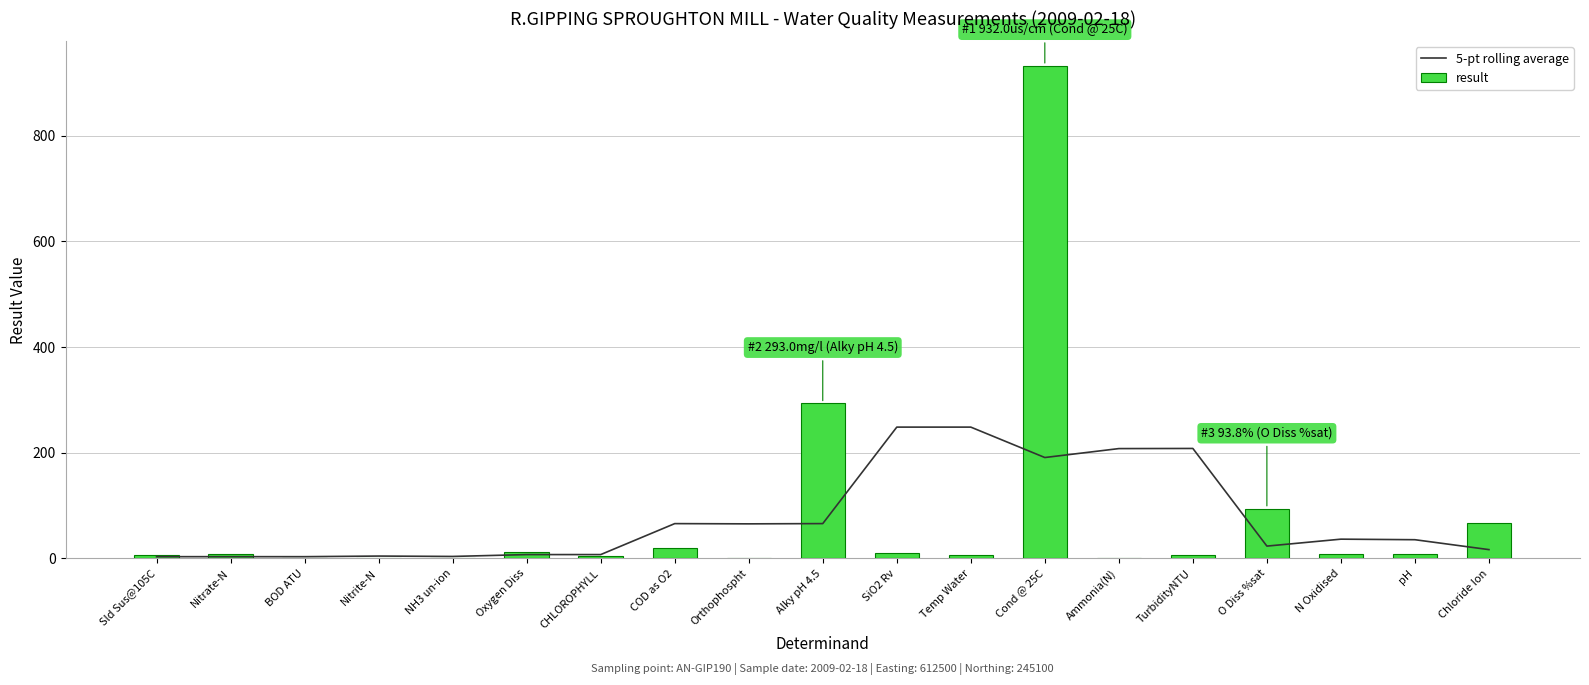

What position from the left is COD as O2?

8